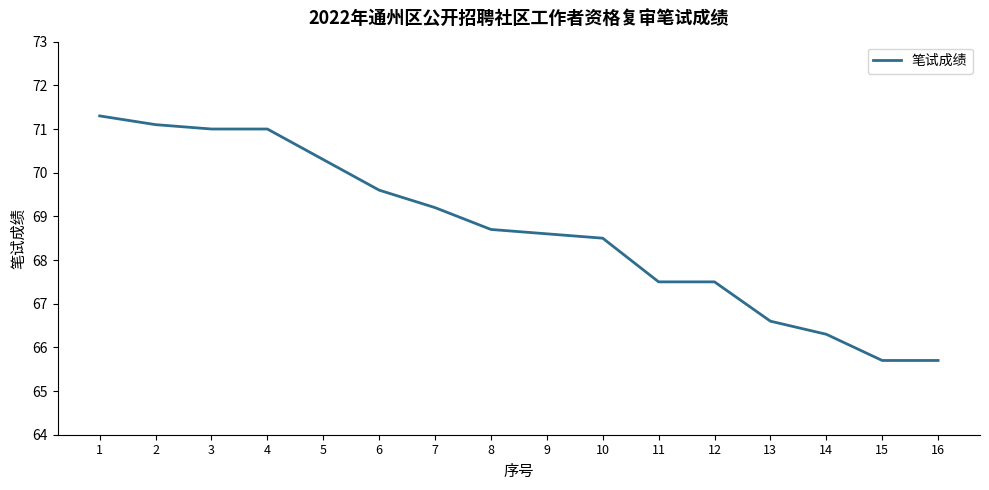

What is the sum of all values?

1098.6